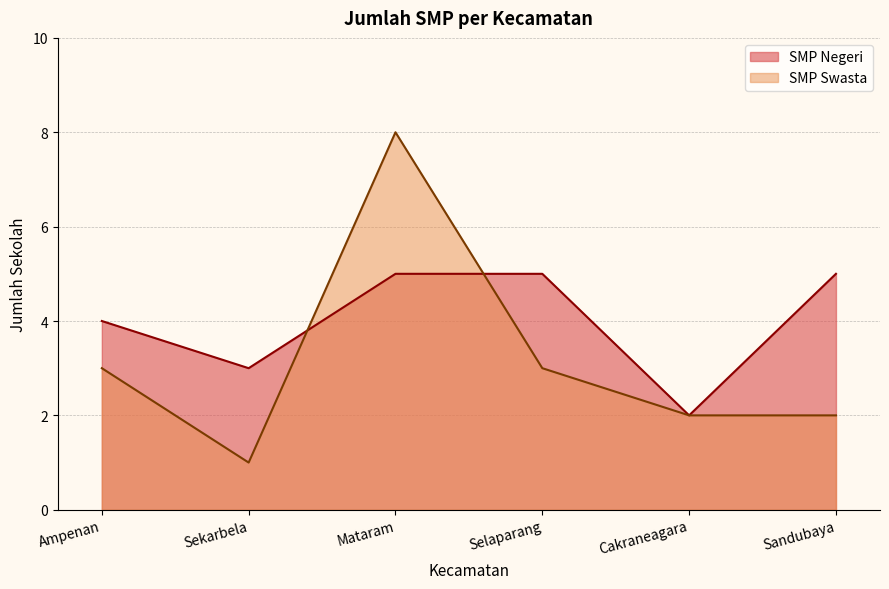

Rank the series by their maximum value, from highest to lowest.

SMP Swasta, SMP Negeri